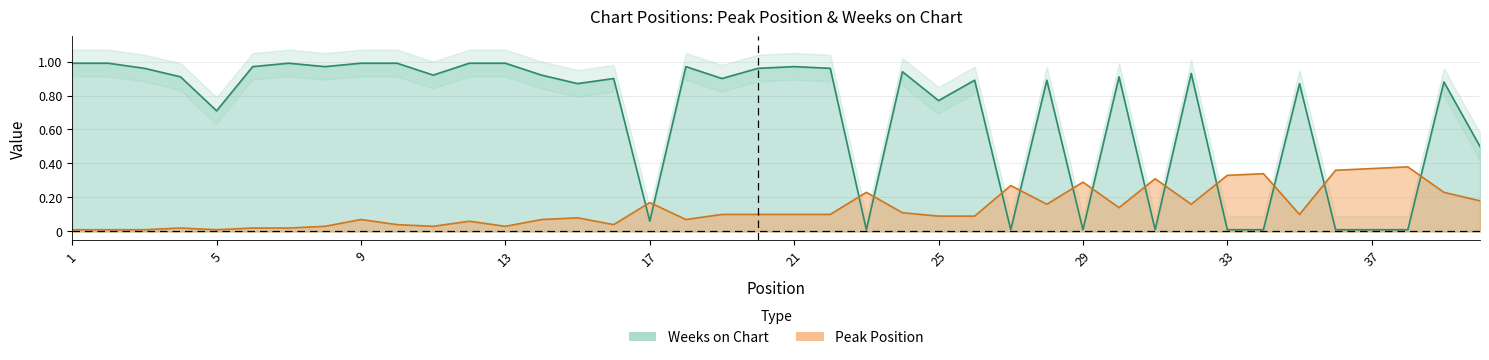

What is the difference between the maximum and minimum values in the Peak Position series?

0.4